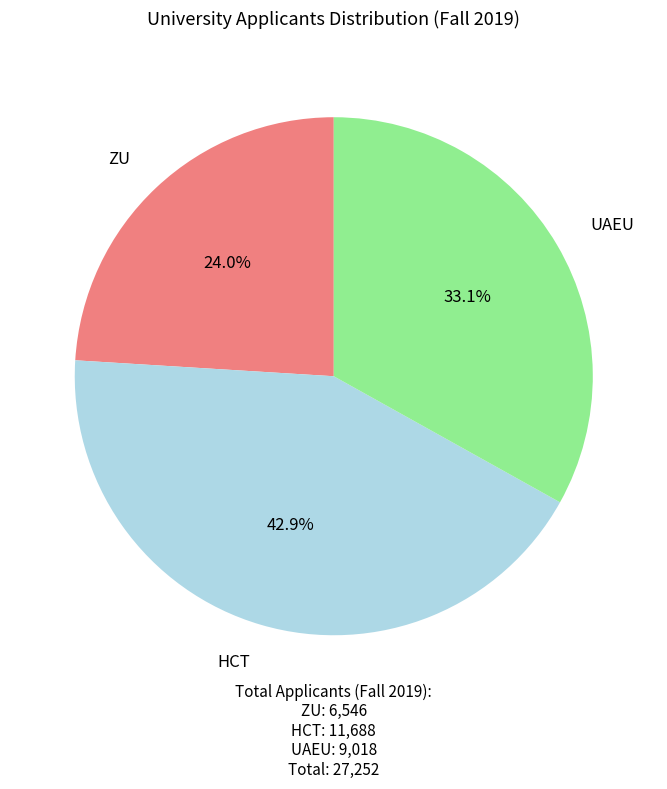

Which has a higher value, ZU or UAEU?

UAEU